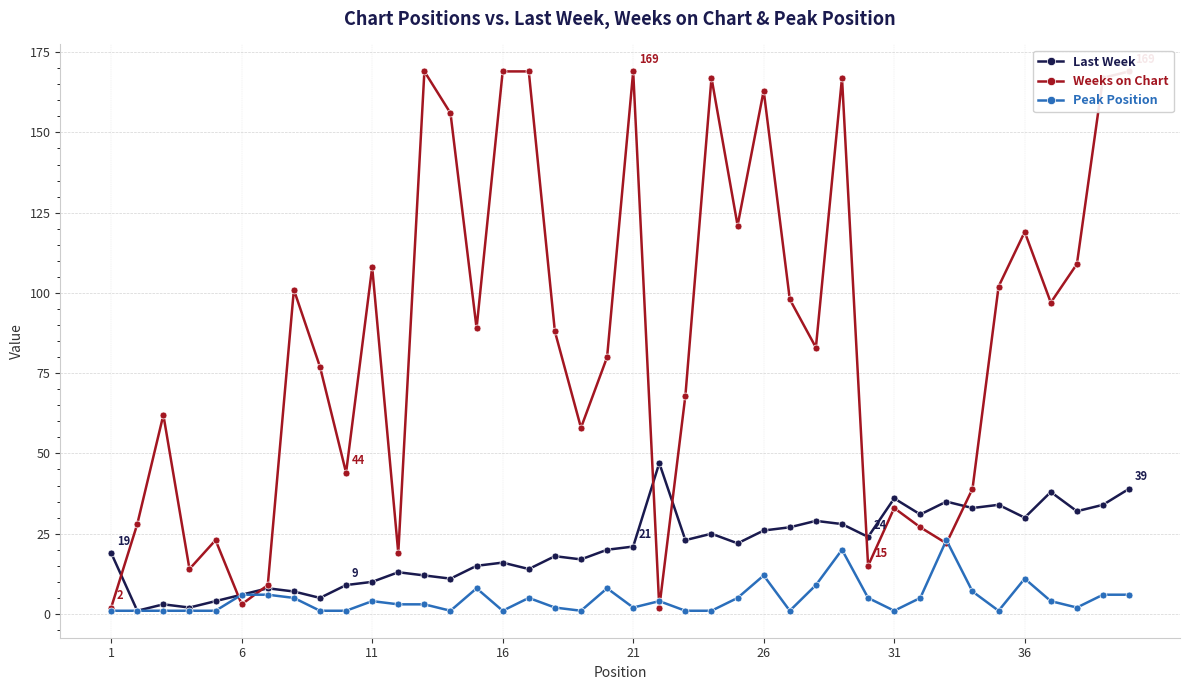

How many lines are shown in the chart?

3